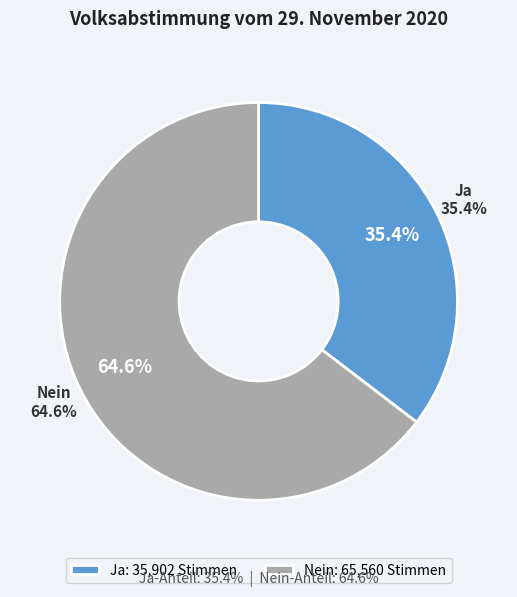

How many slices are in this pie chart?

2